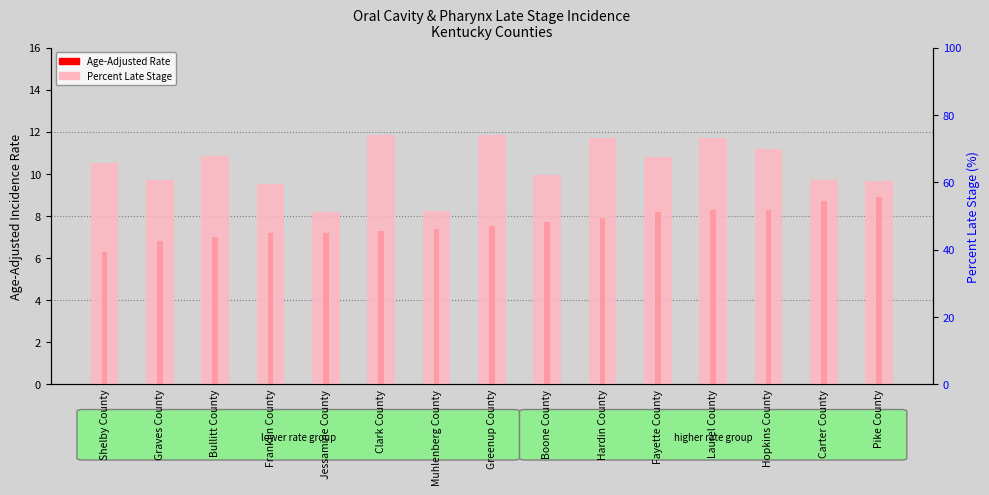

How many categories are shown in the chart?

15